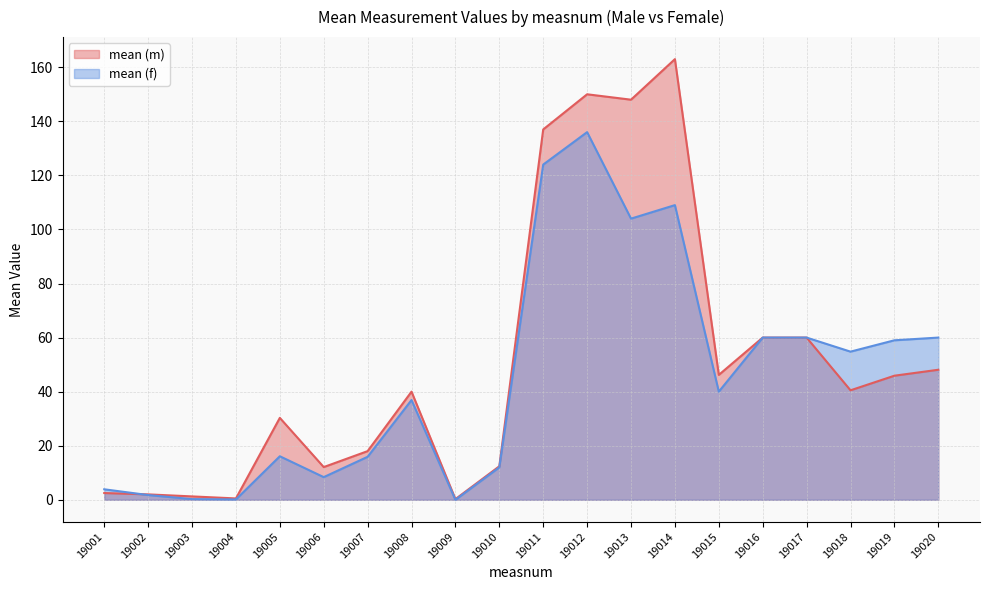

What is the average value of the mean (f) series?

45.1